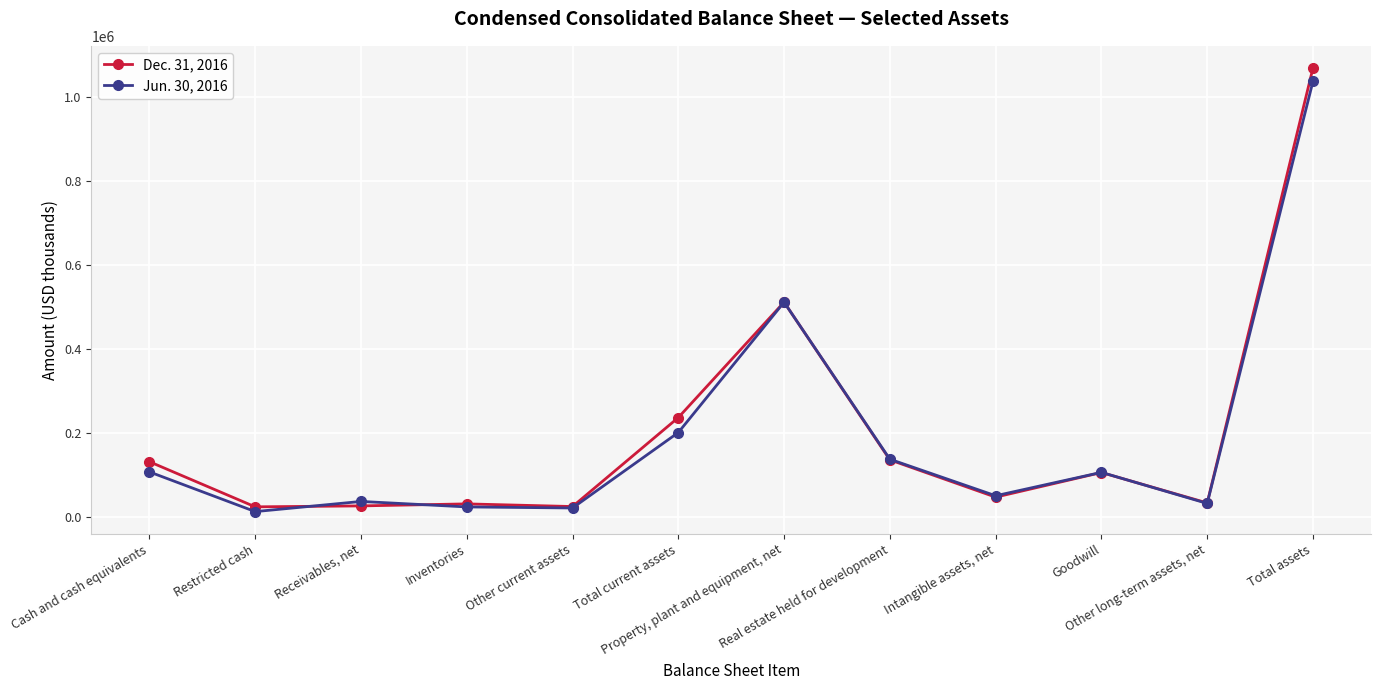

List the series in order of their overall mean, highest first.

Dec. 31, 2016, Jun. 30, 2016